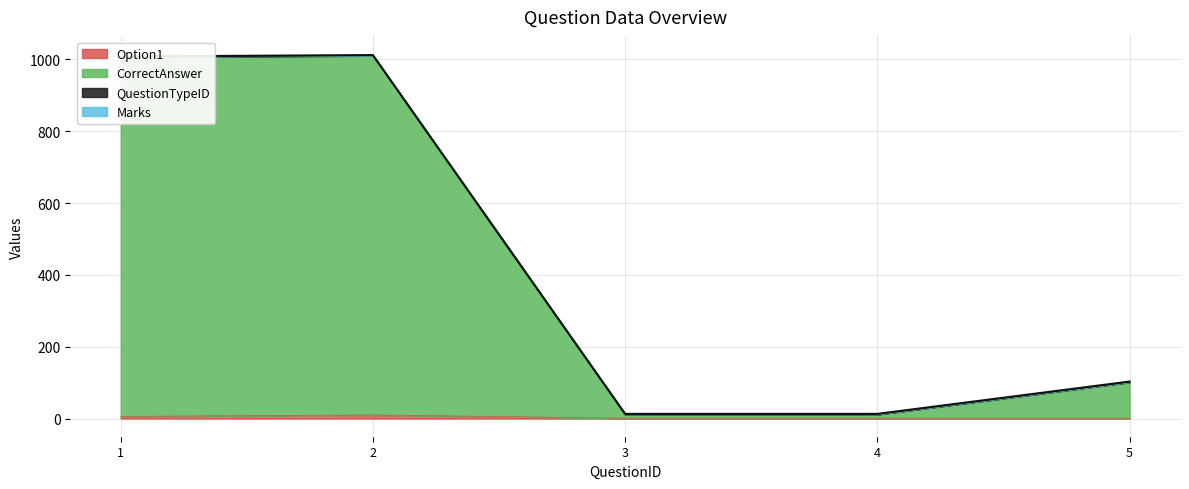

Which series has the largest total across all categories?

CorrectAnswer